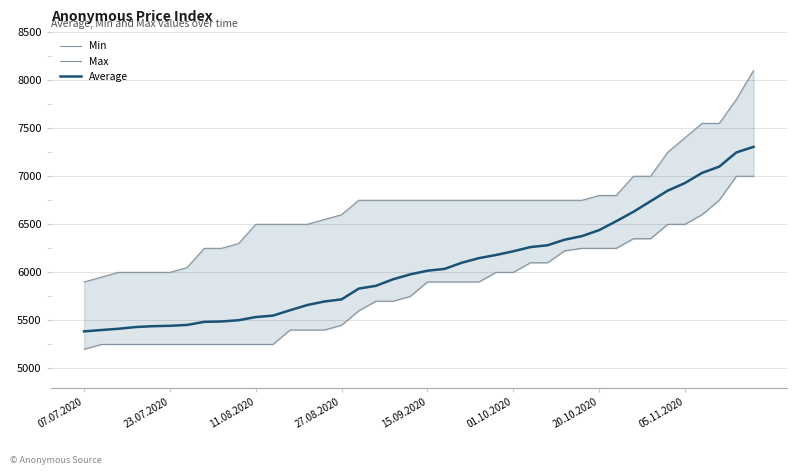

Reading right to left, list all the values displayed in this chart.

Min: 7000	7000	6750	6600	6500	6500	6350	6350	6250	6250	6250	6225	6100	6100	6000	6000	5900	5900	5900	5900	5750	5700	5700	5600	5450	5400	5400	5400	5250	5250	5250	5250	5250	5250	5250	5250	5250	5250	5250	5200
Max: 8100	7800	7550	7550	7400	7250	7000	7000	6800	6800	6750	6750	6750	6750	6750	6750	6750	6750	6750	6750	6750	6750	6750	6750	6600	6550	6500	6500	6500	6500	6300	6250	6250	6050	6000	6000	6000	6000	5950	5900
Average: 7306	7248	7100	7035	6929	6850	6740	6630	6532	6439	6377	6340	6282	6263	6219	6181	6148	6100	6036	6017	5979	5928	5860	5831	5719	5697	5660	5606	5550	5535	5502	5489	5485	5453	5444	5440	5431	5413	5400	5386